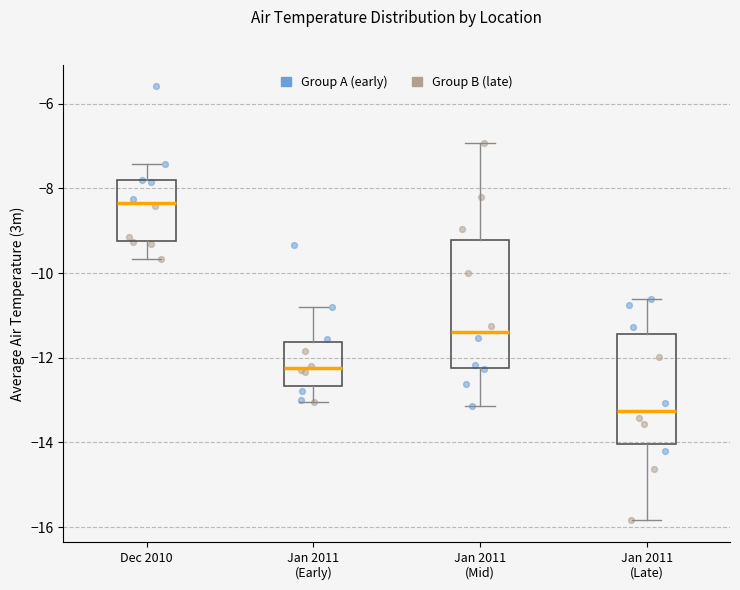

Reading left to right, read every box against the y-axis: the position of its median line, the range the box covers, and the ends of its whiskers. The values are not printed on the chart, so give them approximately, as read against the axis.

Dec 2010: median -8.4, box -9.2 to -7.8, whiskers -9.6 to -7.4
Jan 2011 (Early): median -12.2, box -12.6 to -11.6, whiskers -13.0 to -10.8
Jan 2011 (Mid): median -11.4, box -12.2 to -9.2, whiskers -13.2 to -7.0
Jan 2011 (Late): median -13.2, box -14.0 to -11.4, whiskers -15.8 to -10.6